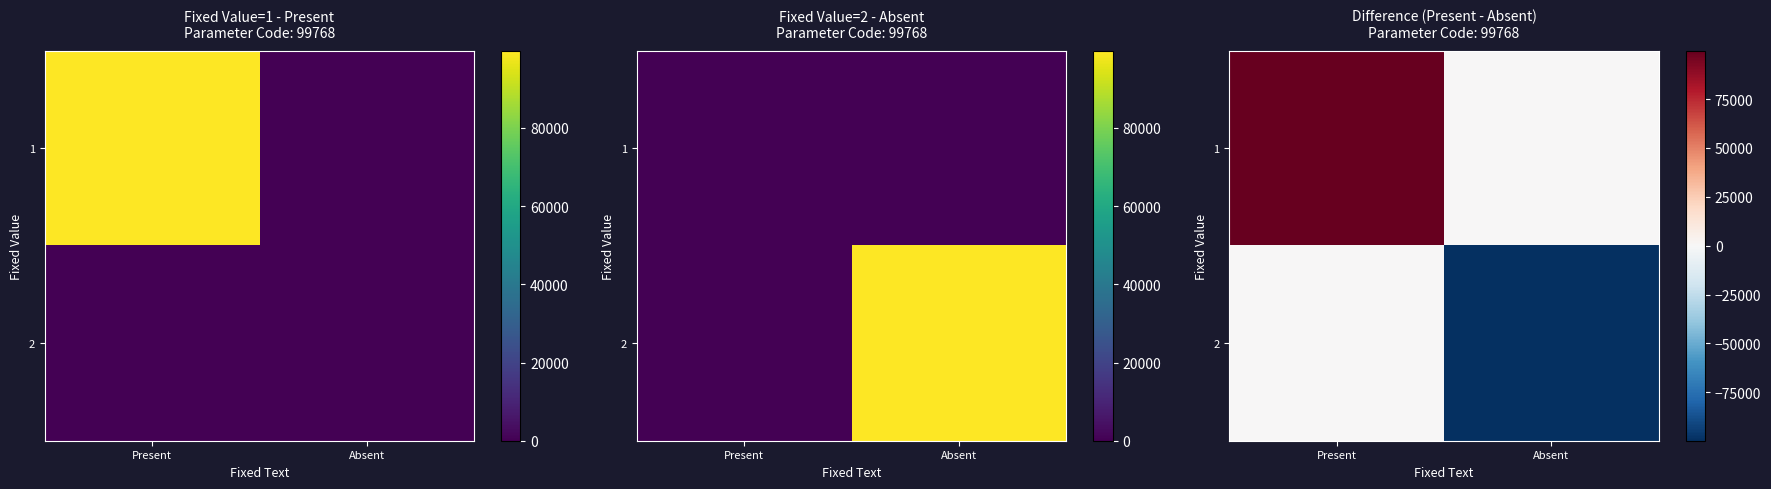

List the series in order of their peak value, highest first.

1, 2